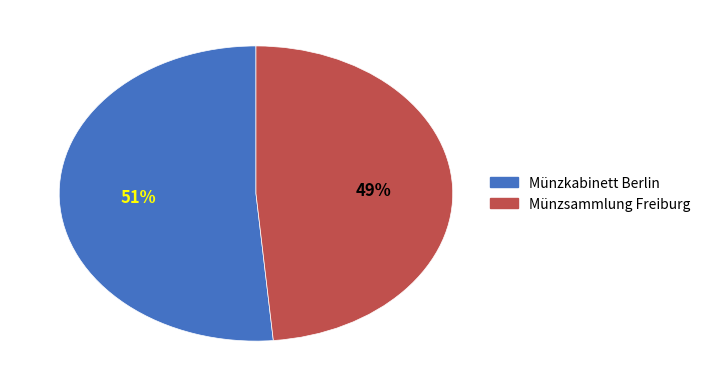

Which has a higher value, Münzkabinett Berlin or Münzsammlung Freiburg?

Münzkabinett Berlin